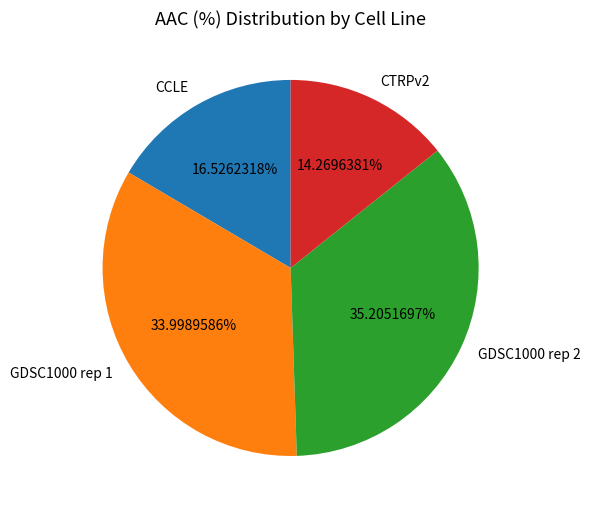

True or false: CCLE accounts for 17% of the total.

True